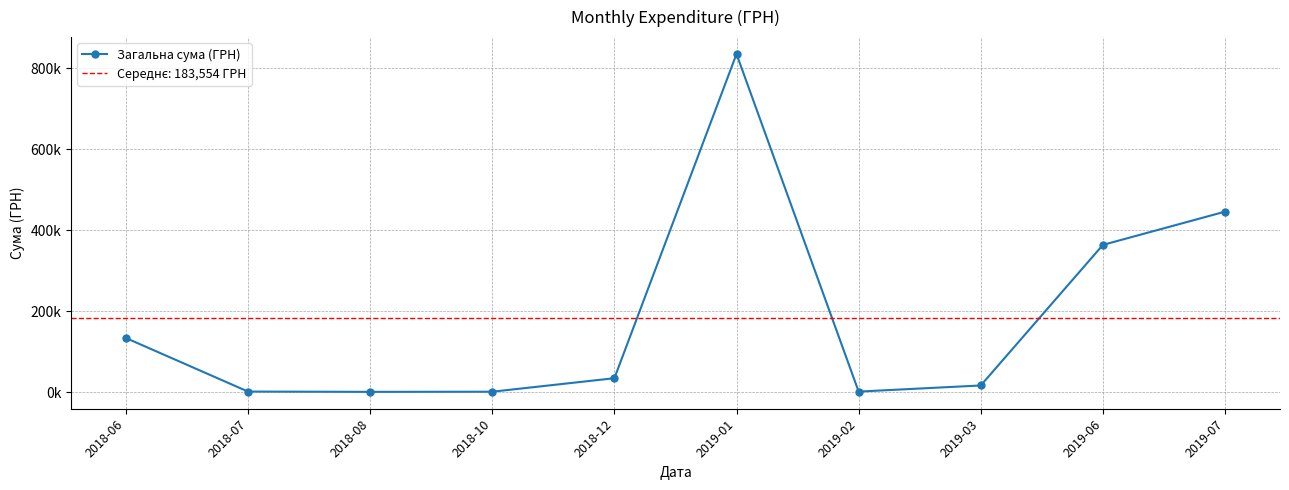

How many values are below 34667?

5